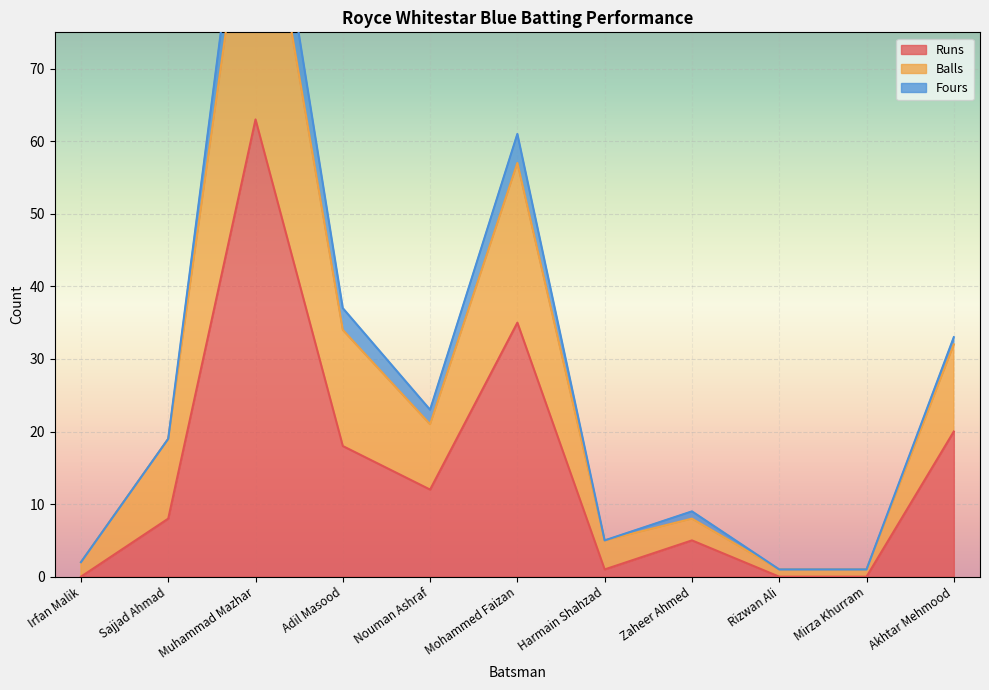

What is the difference between the Runs values at Akhtar Mehmood and Irfan Malik?

20